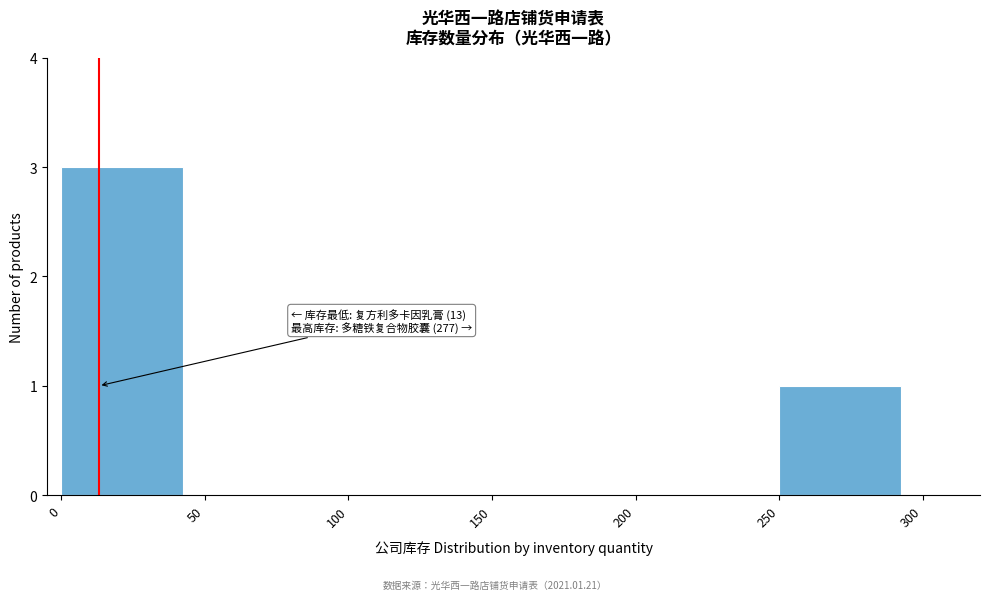

Which range on the x-axis has the tallest bar?

0 to 50